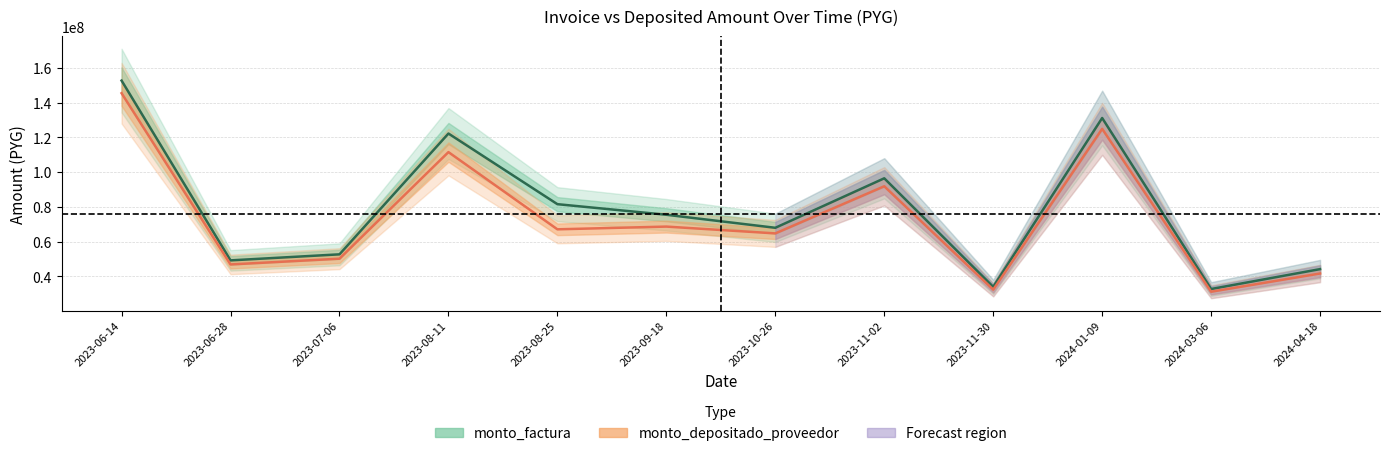

How many values in the monto_depositado_proveedor series are below 67048850?

6